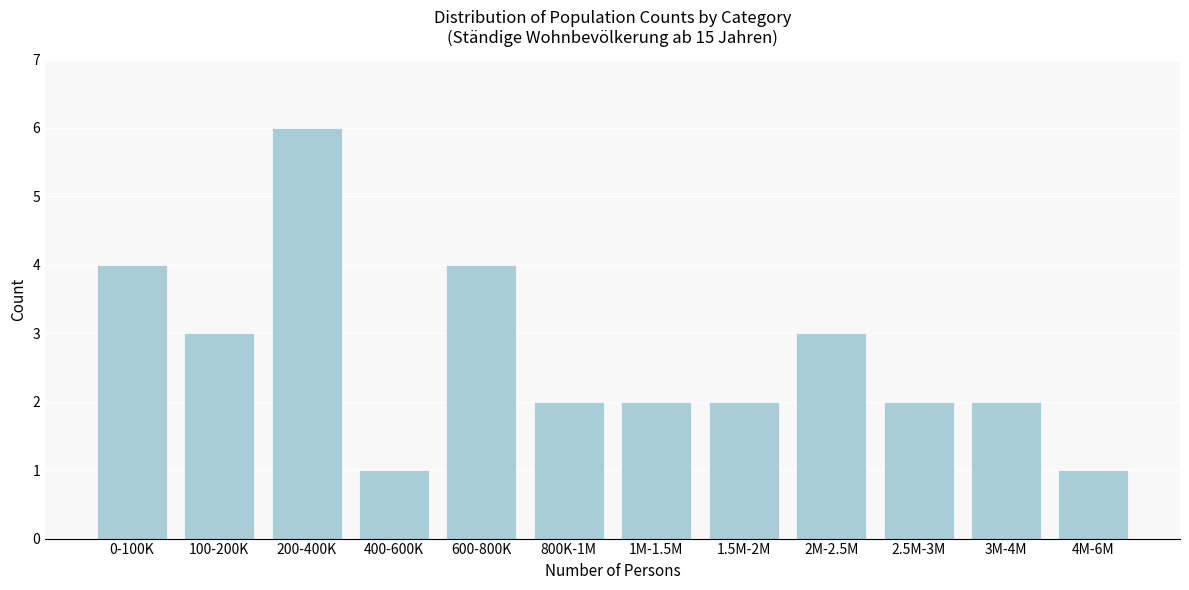

Reading left to right, transcribe all the data shown in this chart.

0-100K=4	100-200K=3	200-400K=6	400-600K=1	600-800K=4	800K-1M=2	1M-1.5M=2	1.5M-2M=2	2M-2.5M=3	2.5M-3M=2	3M-4M=2	4M-6M=1